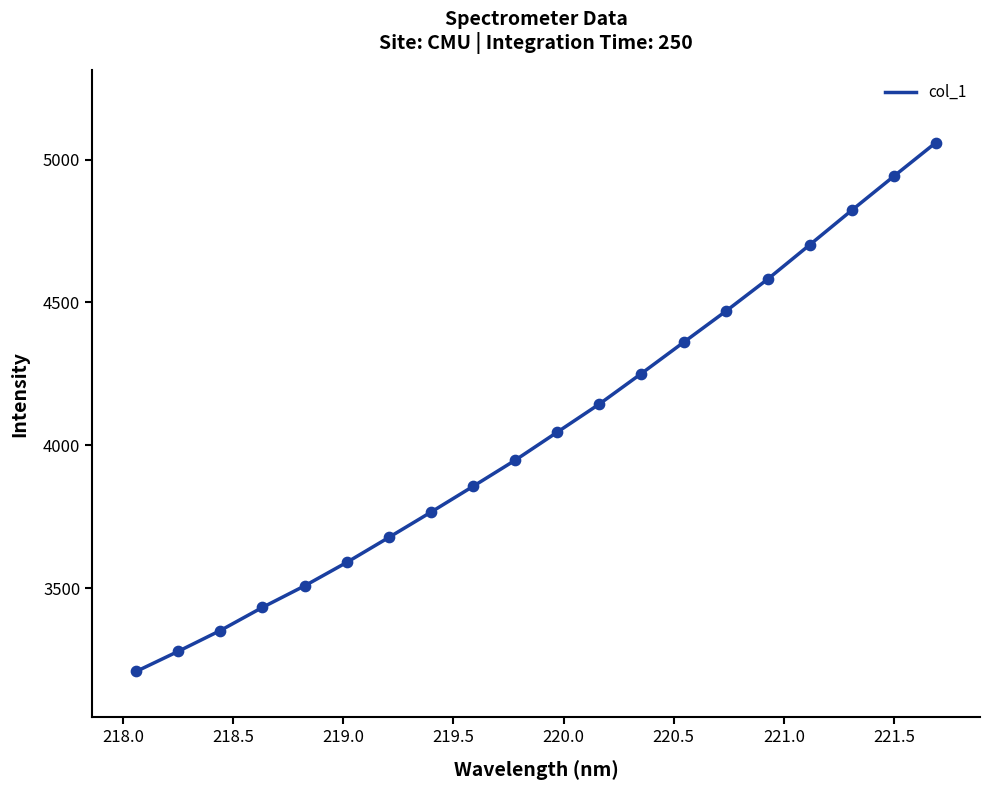

What is the difference between the maximum and minimum values?

1850.1